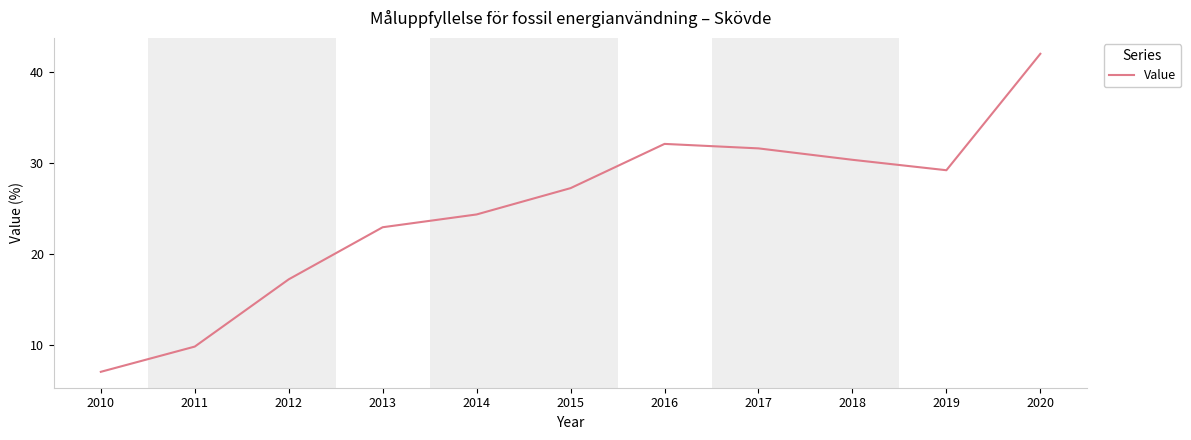

The chart shows a value of 42.0 at 2020. True or false?

True